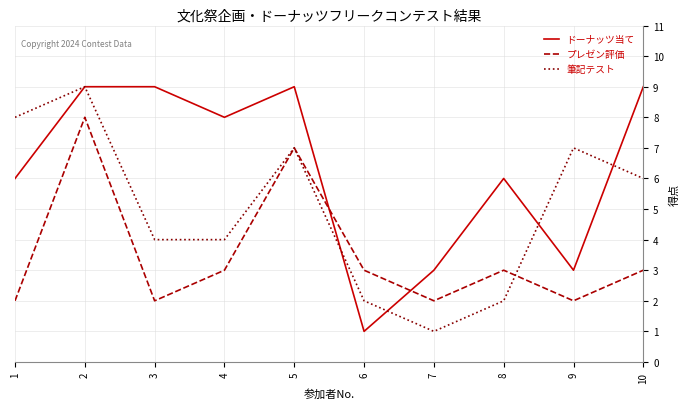

The 筆記テスト series shows 3 at 8. True or false?

False